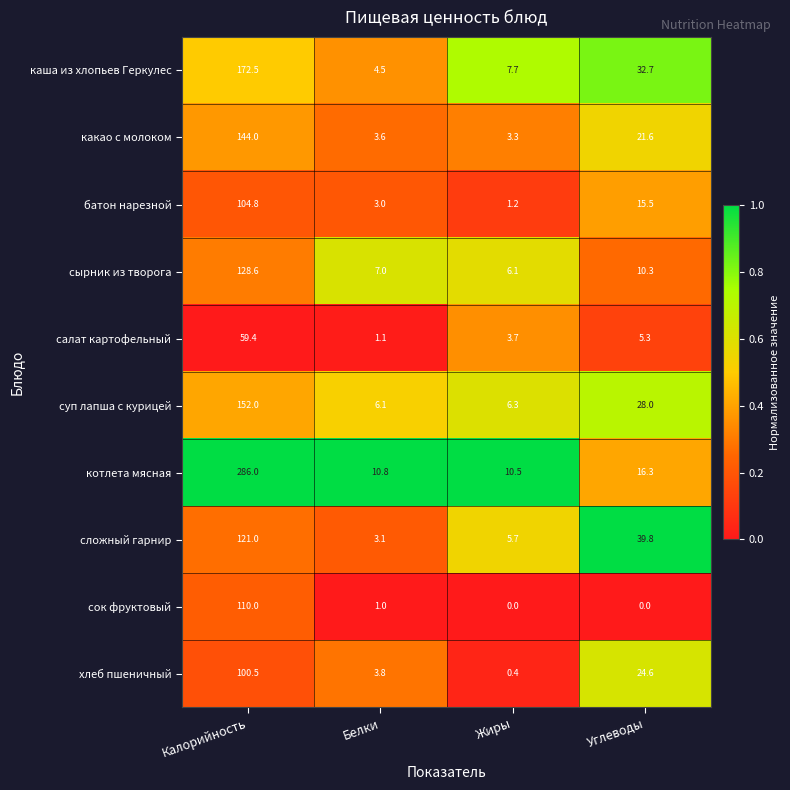

Which series has the widest spread of values?

котлета мясная